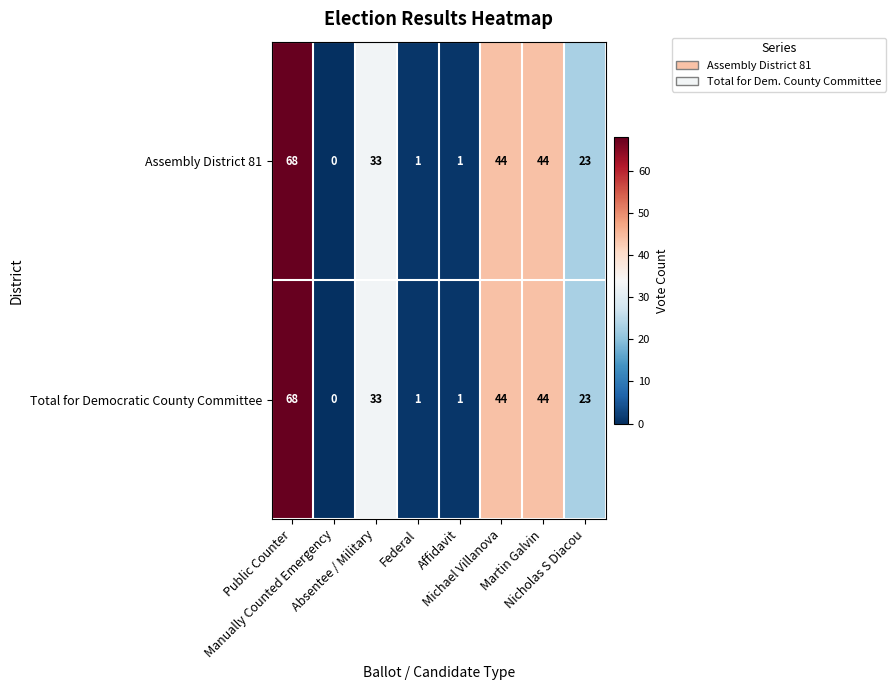

What is the average value of the Total for Democratic County Committee series?

27